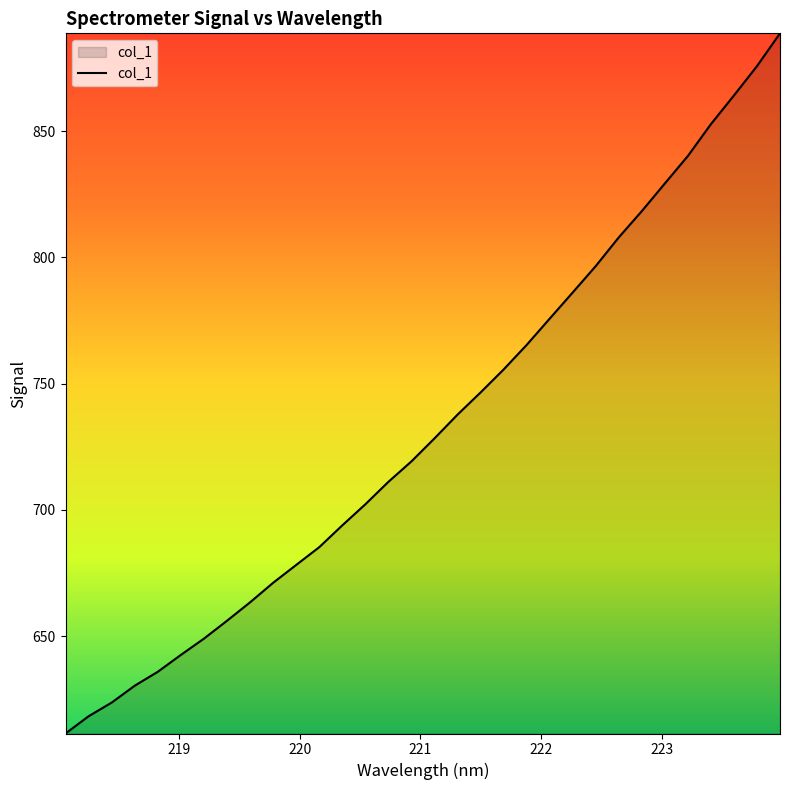

What is the sum of all values?

23460.7